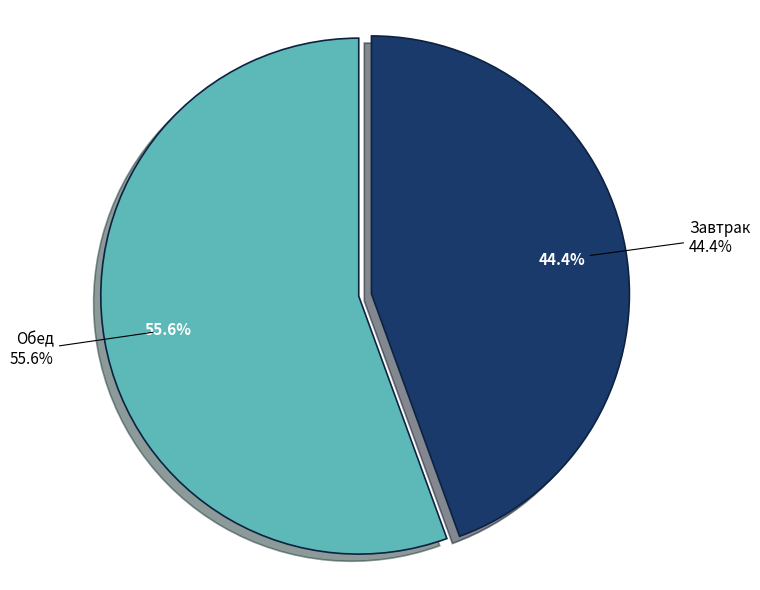

How much of the chart is everything except Обед?

44.4%